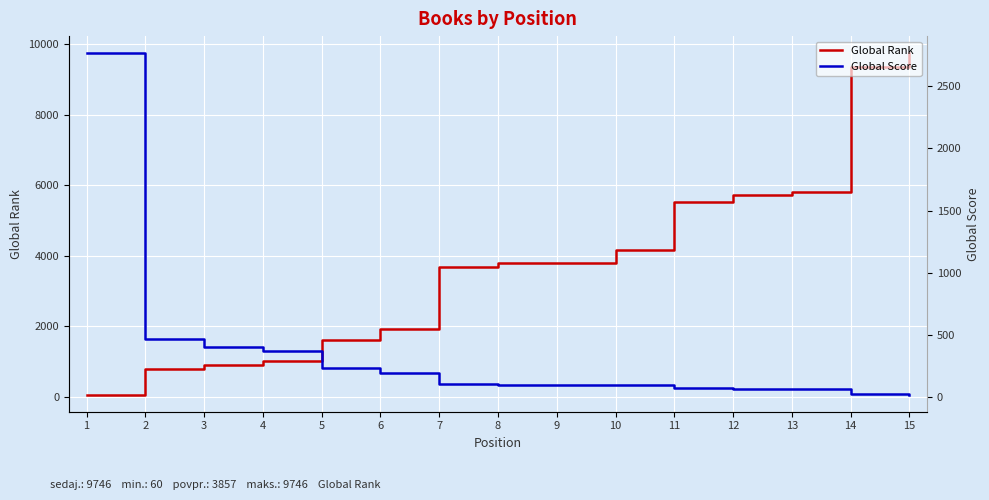

How many values in the Global Rank series are below 3792?

7